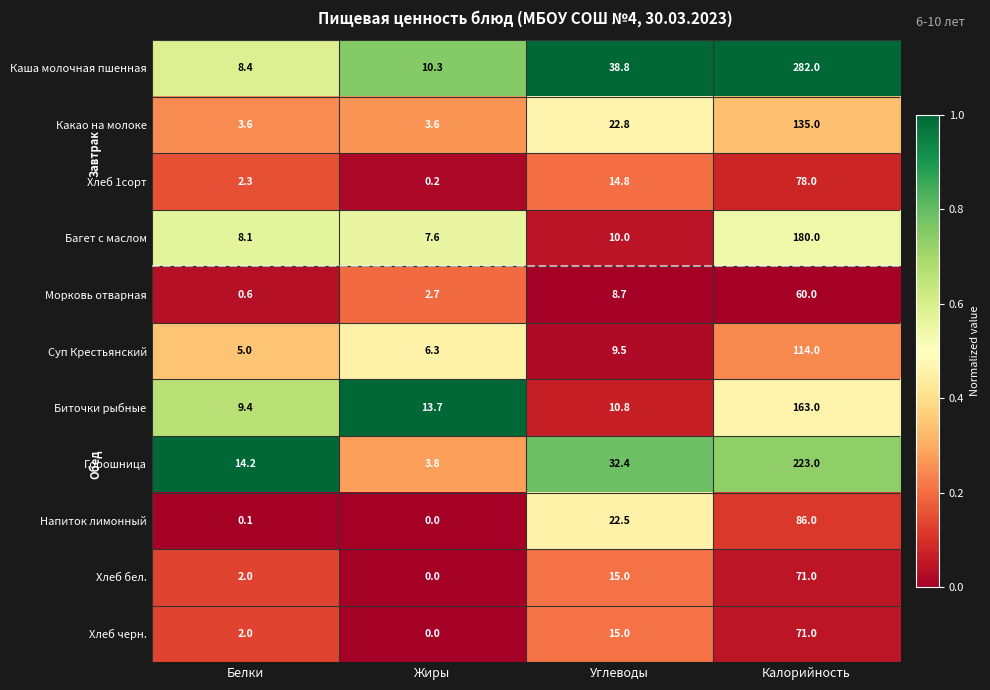

What is the maximum value for Напиток лимонный?

86.0